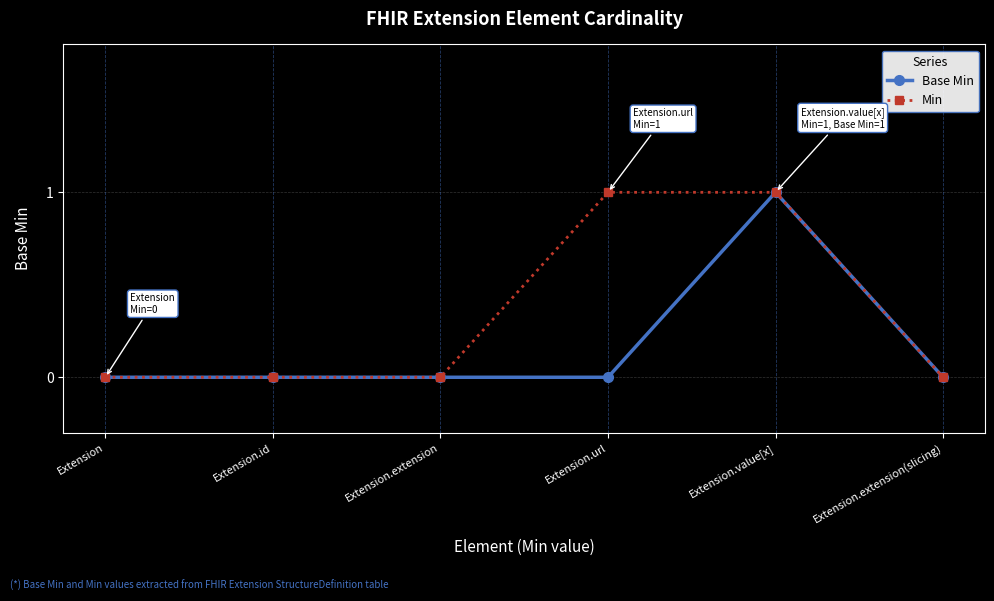

Which series changed the most between Extension.url and Extension.extension(slicing)?

Min